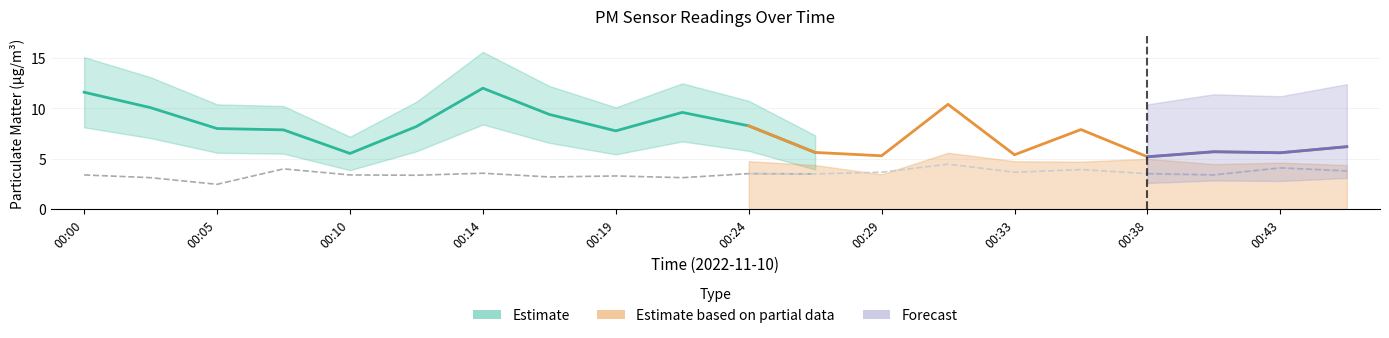

What is the maximum value for P2?

4.5